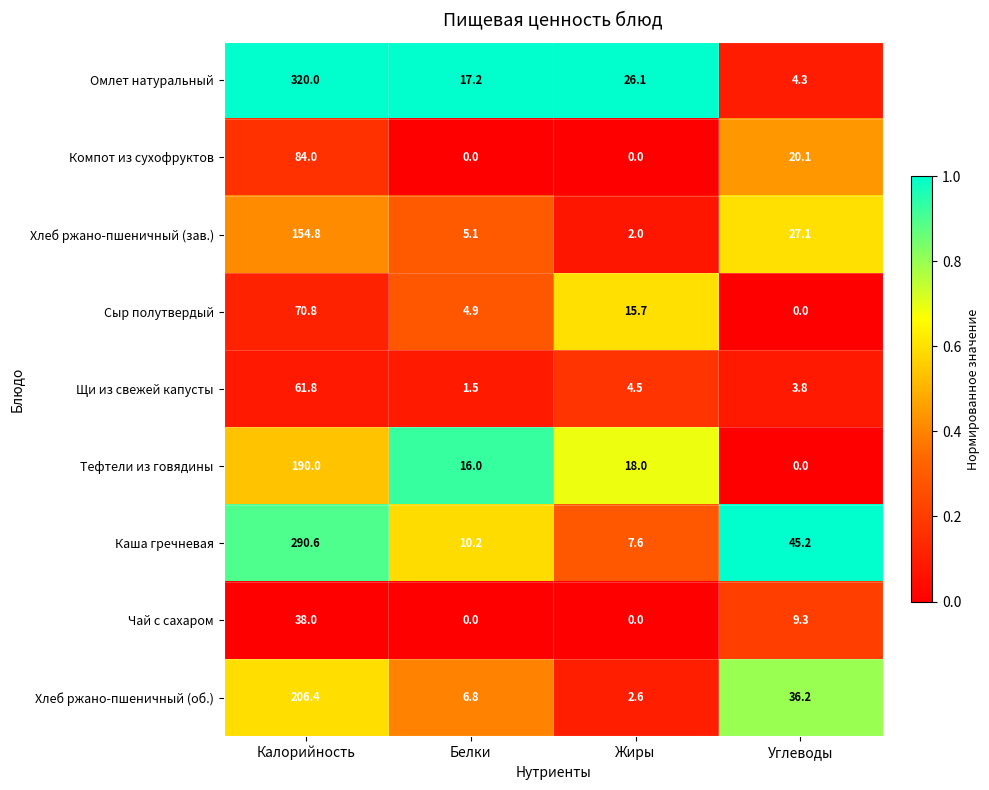

What is the sum of the Омлет натуральный values at Белки and Калорийность?

337.2